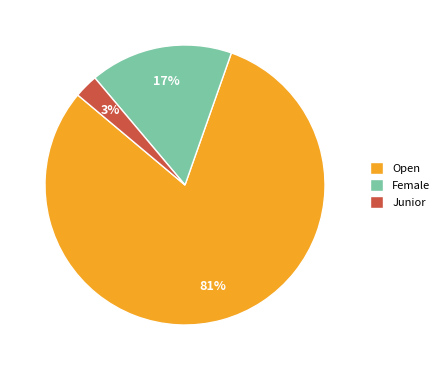

To the nearest percent, what is the difference between the Female and Junior slice percentages?

14%